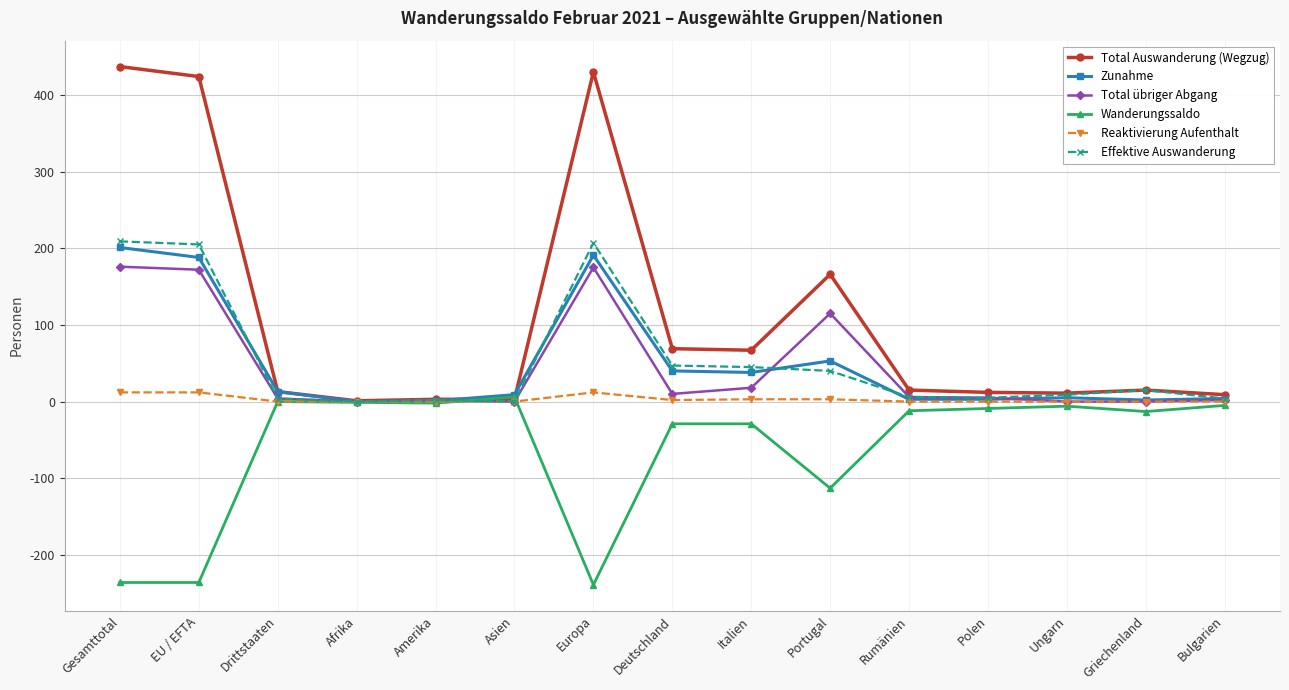

Which series has the widest spread of values?

Total Auswanderung (Wegzug)